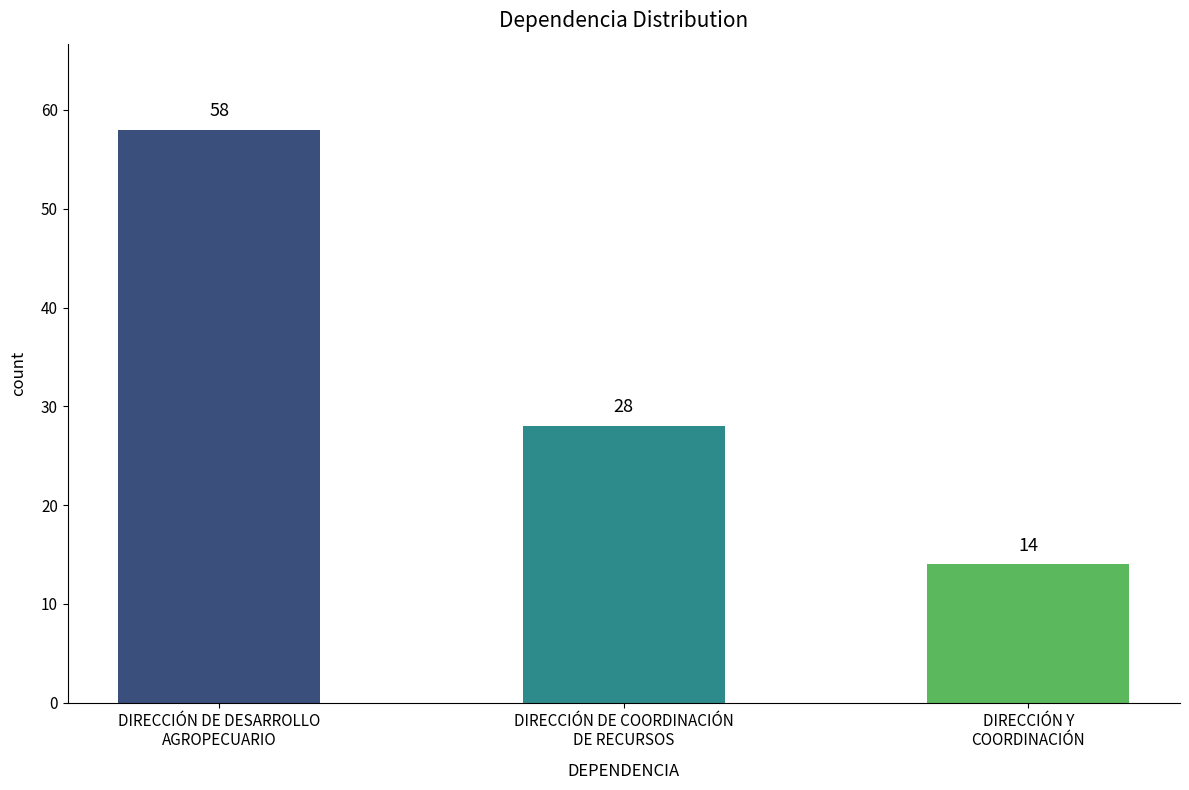

What position from the right is DIRECCIÓN DE COORDINACIÓN
DE RECURSOS?

2